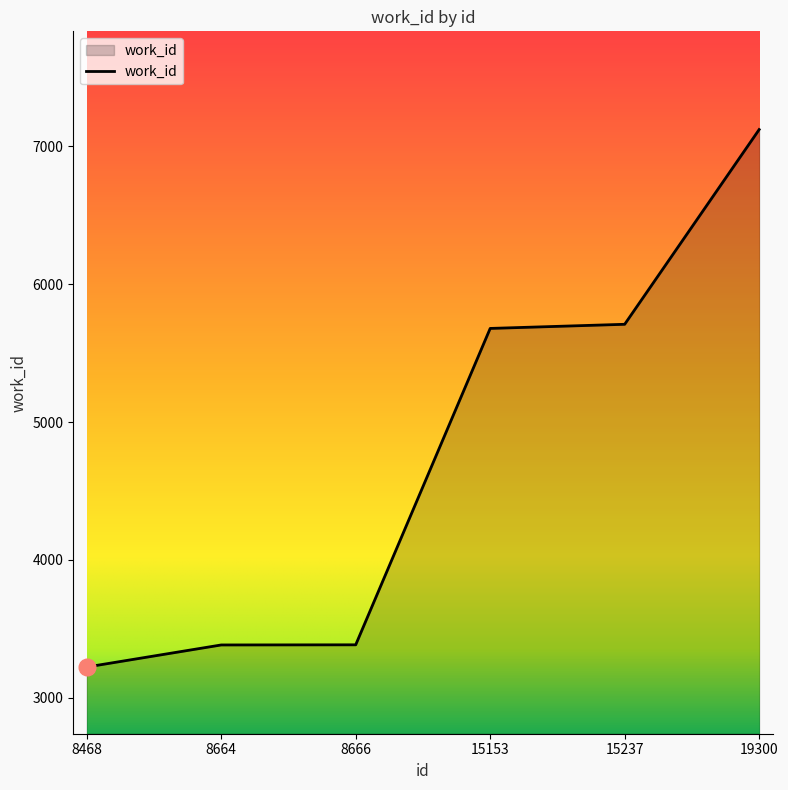

Is it true that the value at 15153 is 5679?

True